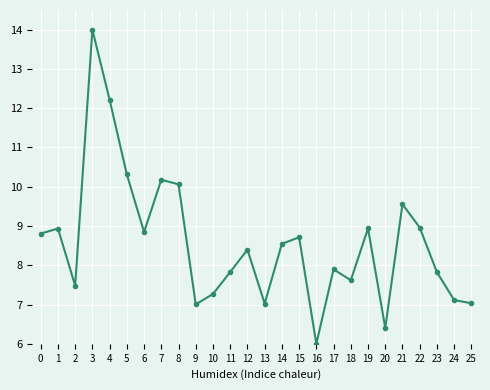

What is the maximum value shown in the chart?

14.0